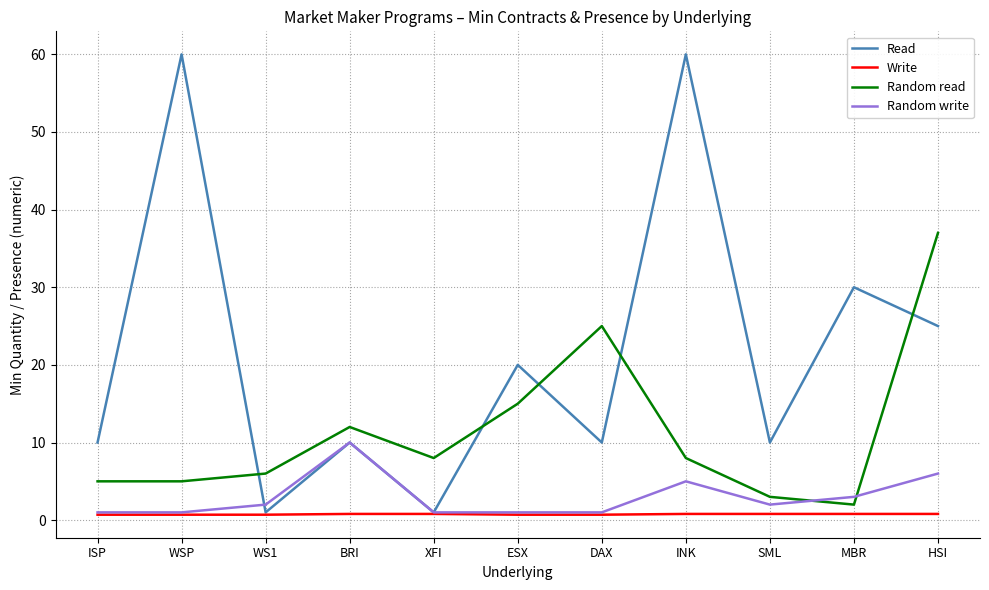

At which category is the sum across all series the highest?

INK